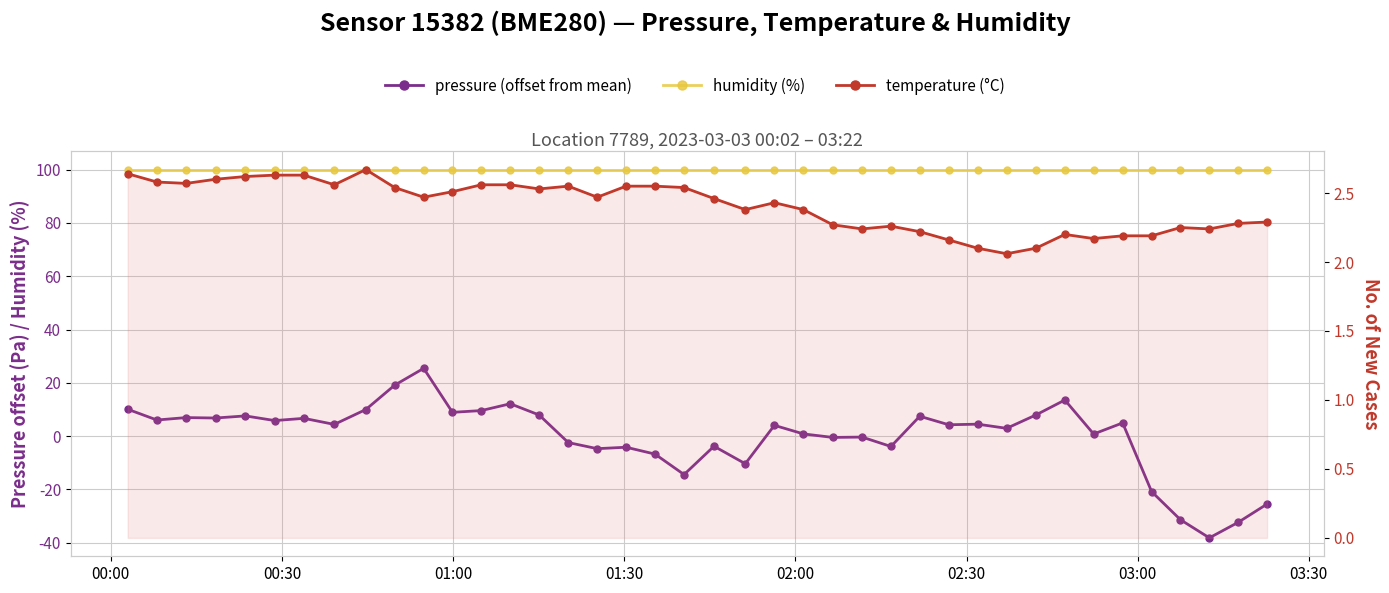

Reading left to right, transcribe all the data shown in this chart.

pressure (offset from mean): 10.1	6.1	7.0	6.8	7.6	5.9	6.7	4.4	10.0	19.1	25.4	8.9	9.6	12.2	7.9	-2.4	-4.7	-4.1	-6.7	-14.4	-3.8	-10.3	4.1	0.9	-0.5	-0.3	-3.9	7.5	4.3	4.5	2.9	7.9	13.6	0.8	5.0	-20.8	-31.3	-38.1	-32.3	-25.5
humidity (%): 100.0	100.0	100.0	100.0	100.0	100.0	100.0	100.0	100.0	100.0	100.0	100.0	100.0	100.0	100.0	100.0	100.0	100.0	100.0	100.0	100.0	100.0	100.0	100.0	100.0	100.0	100.0	100.0	100.0	100.0	100.0	100.0	100.0	100.0	100.0	100.0	100.0	100.0	100.0	100.0
temperature (°C): 2.6	2.6	2.6	2.6	2.6	2.6	2.6	2.6	2.7	2.5	2.5	2.5	2.6	2.6	2.5	2.5	2.5	2.5	2.5	2.5	2.5	2.4	2.4	2.4	2.3	2.2	2.3	2.2	2.2	2.1	2.1	2.1	2.2	2.2	2.2	2.2	2.2	2.2	2.3	2.3